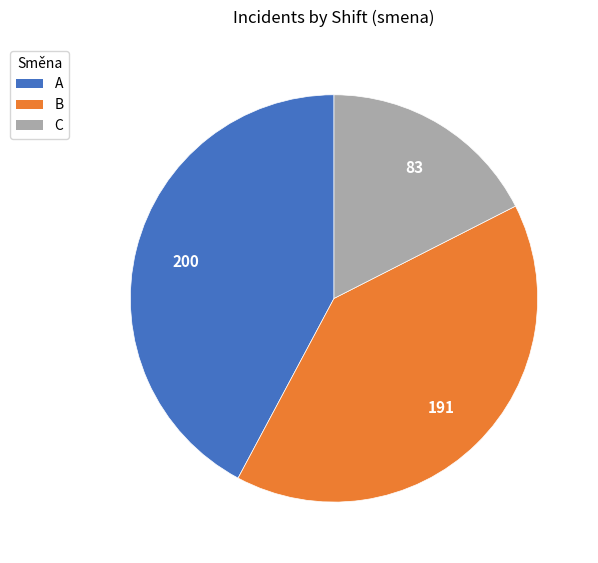

What is the smallest slice in the pie chart?

C